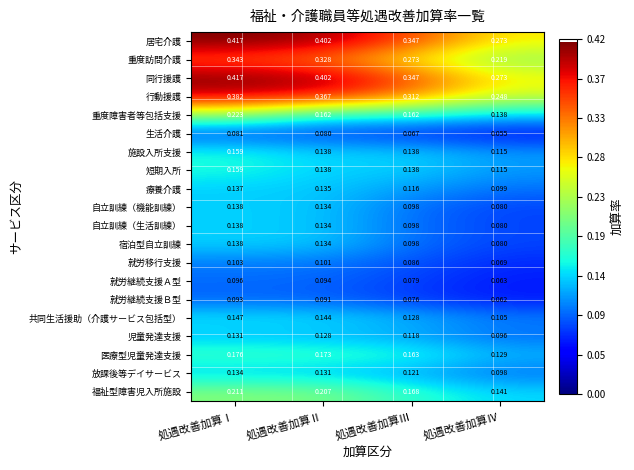

Where is 施設入所支援 nearest to the value 0?

処遇改善加算Ⅳ